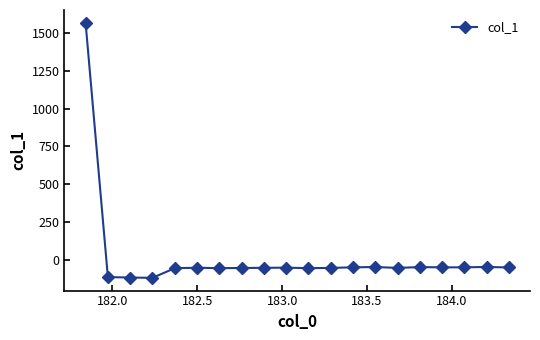

True or false: the data has more than 2 interior local peaks.

True